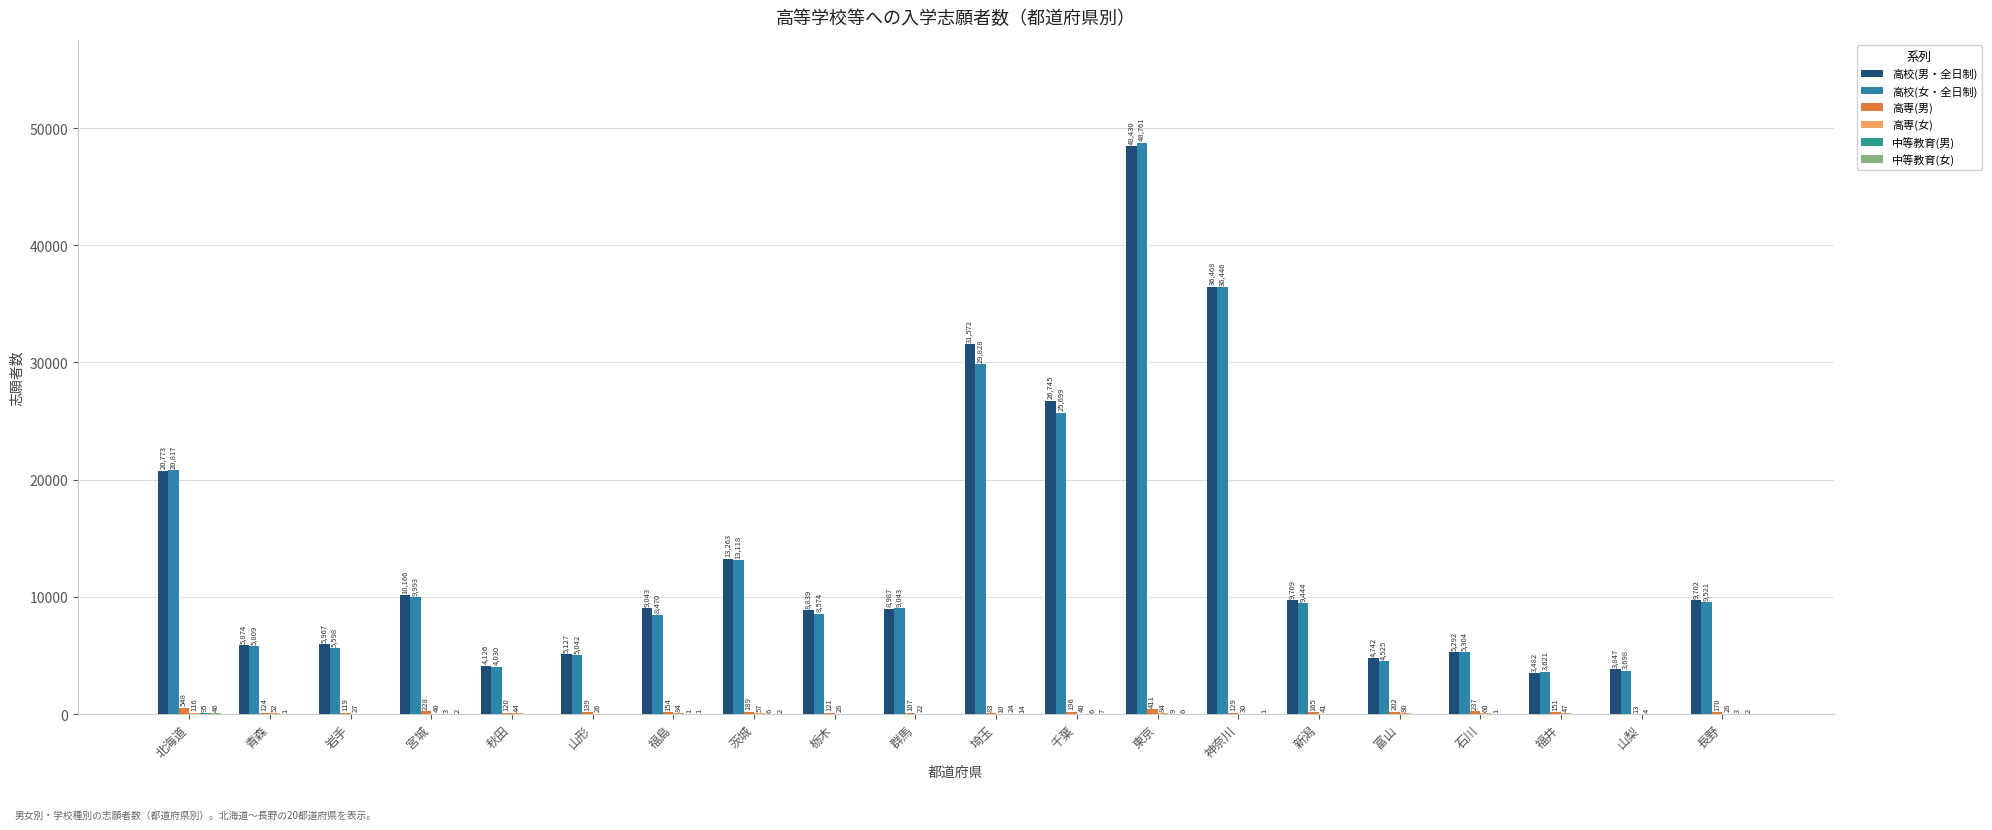

What is the total value across all series at 宮城?

20432